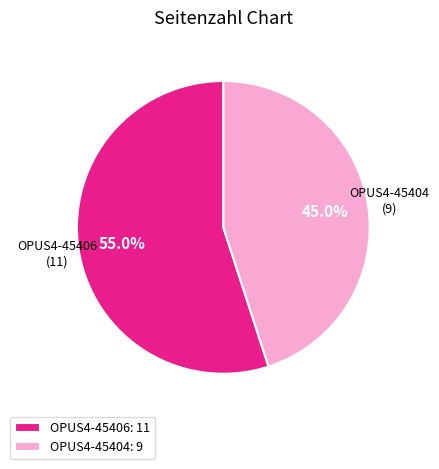

What percentage is the OPUS4-45406 slice, to the nearest percent?

55%